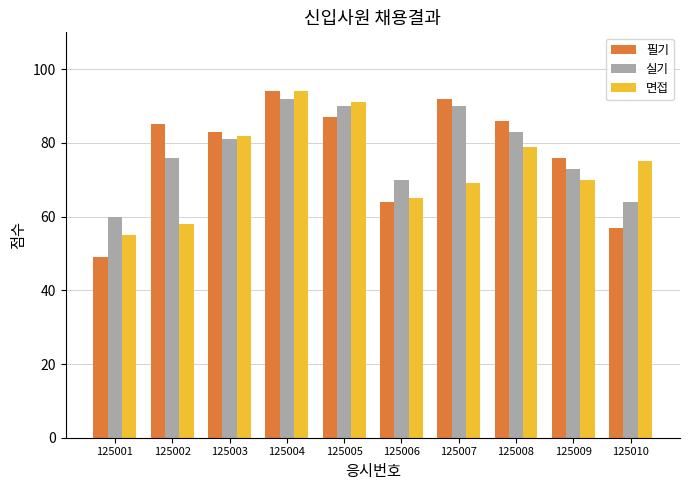

The 필기 series shows 94 at 125004. True or false?

True